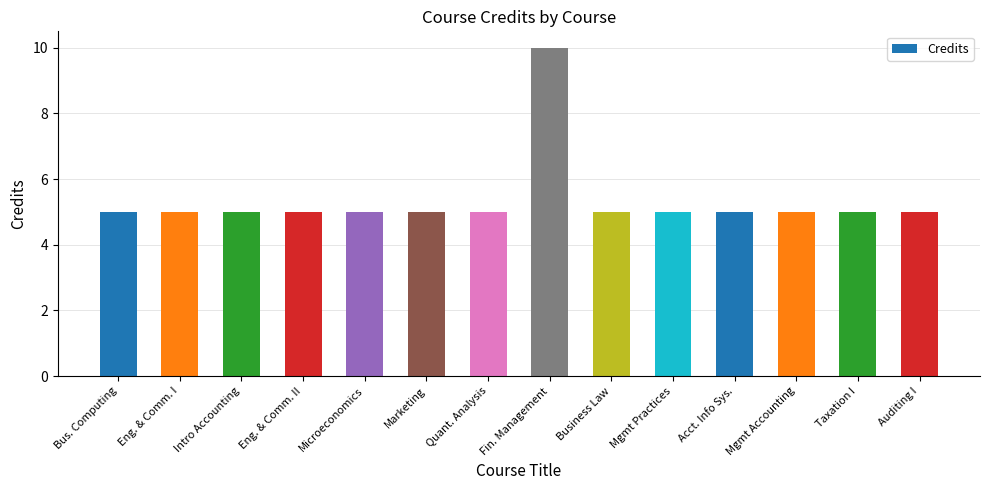

What position from the left is Eng. & Comm. I?

2